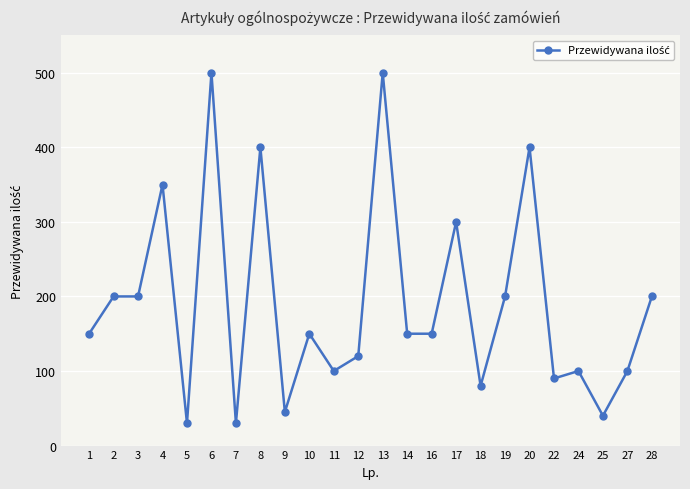

How many categories are shown in the chart?

24